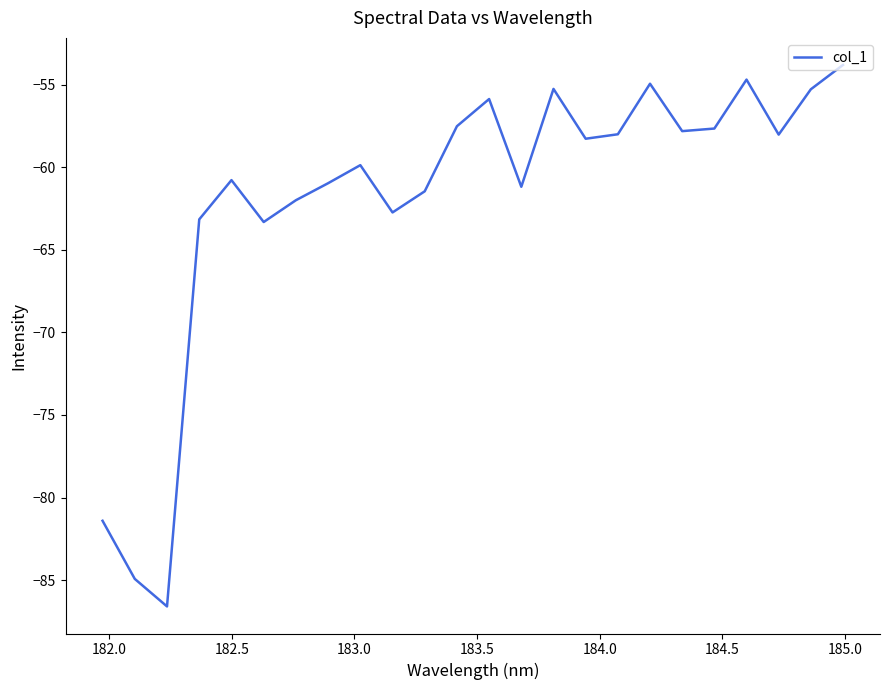

What is the greatest value displayed?

-53.8